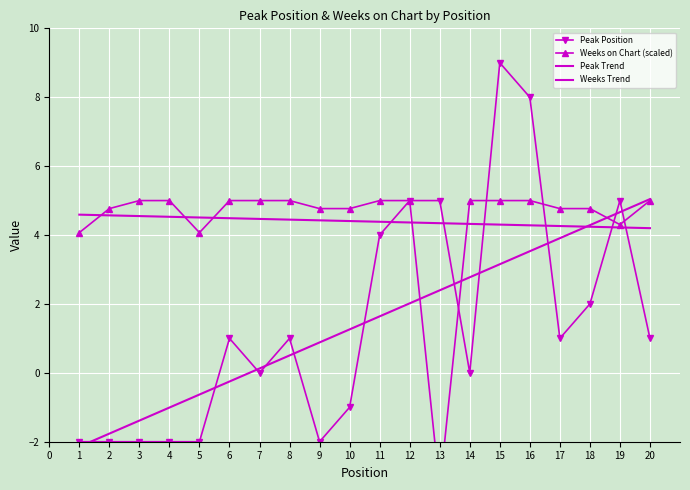

Which series has the largest range (max minus min)?

Peak Position